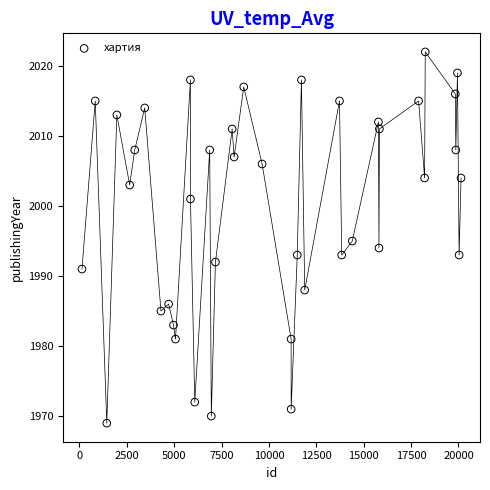

What is the range of Y values (max minus min)?

53